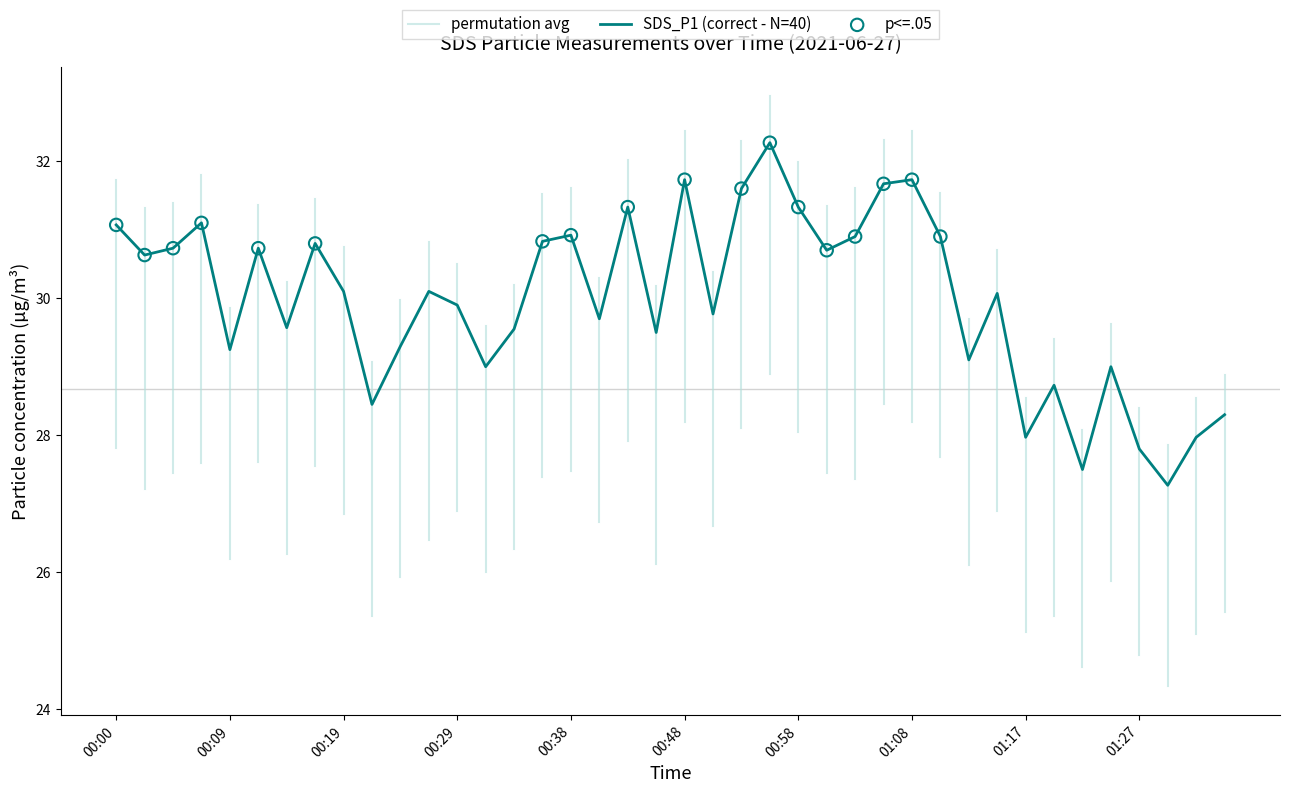

Approximately how many times larger is the value at 00:38 compared to 01:08?

1.0